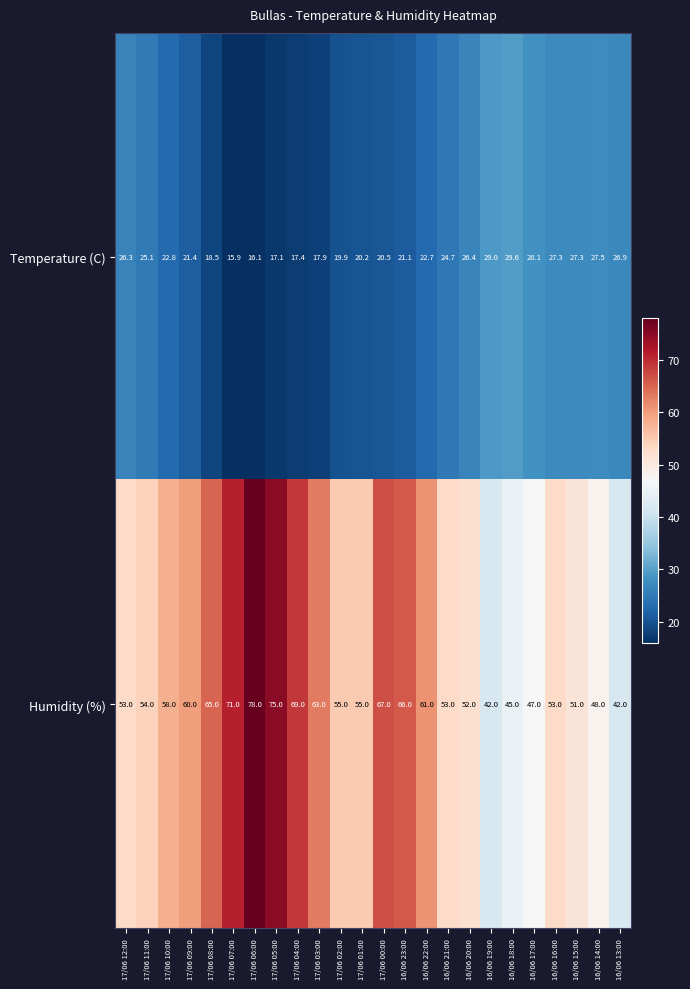

Where is Temperature (C) nearest to the value 22?

17/06 09:00